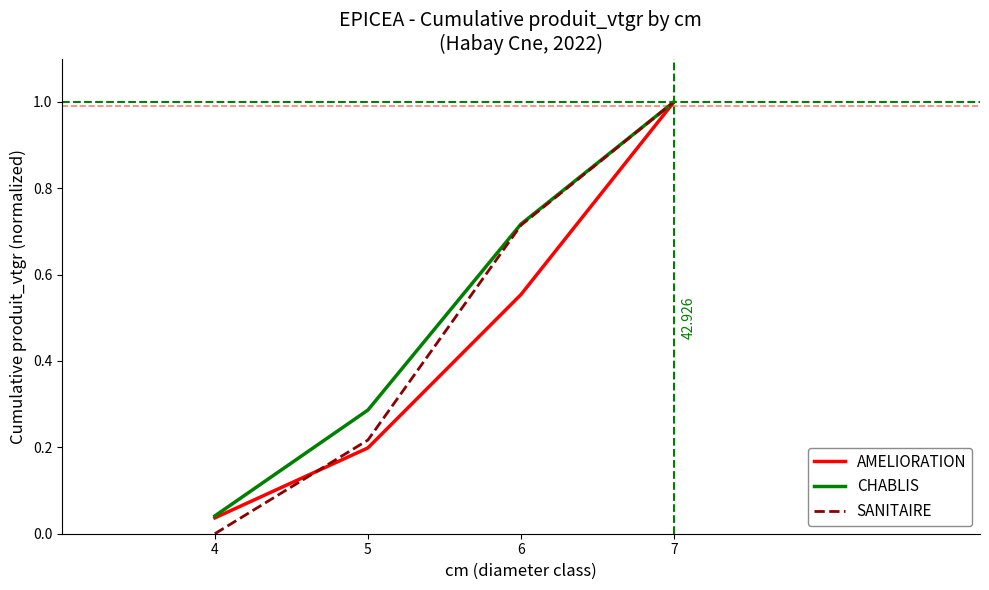

Which series has the largest range (max minus min)?

SANITAIRE